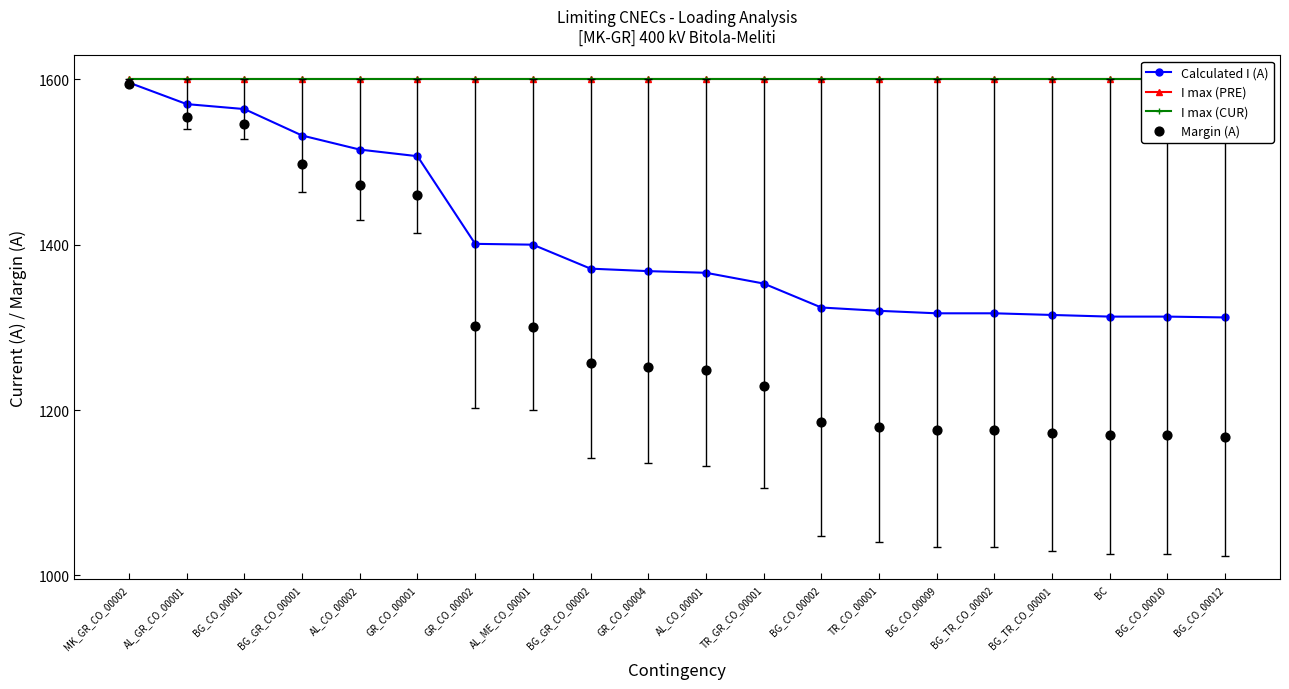

Which series contains the lowest Y value?

Margin (A)